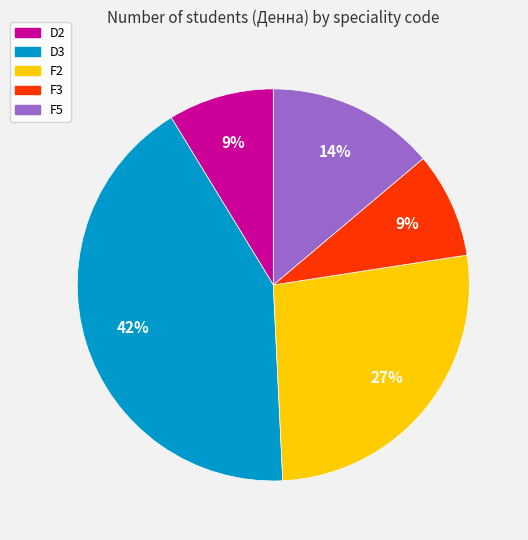

Does F3 represent more than half of the total?

No